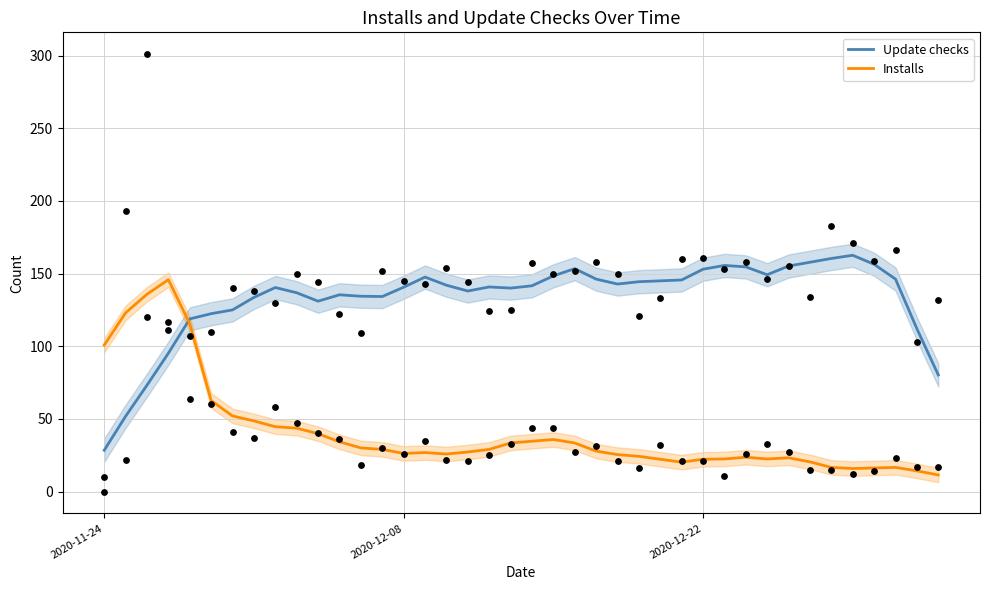

After their last crossing, which series has the higher values: Update checks or Installs?

Update checks